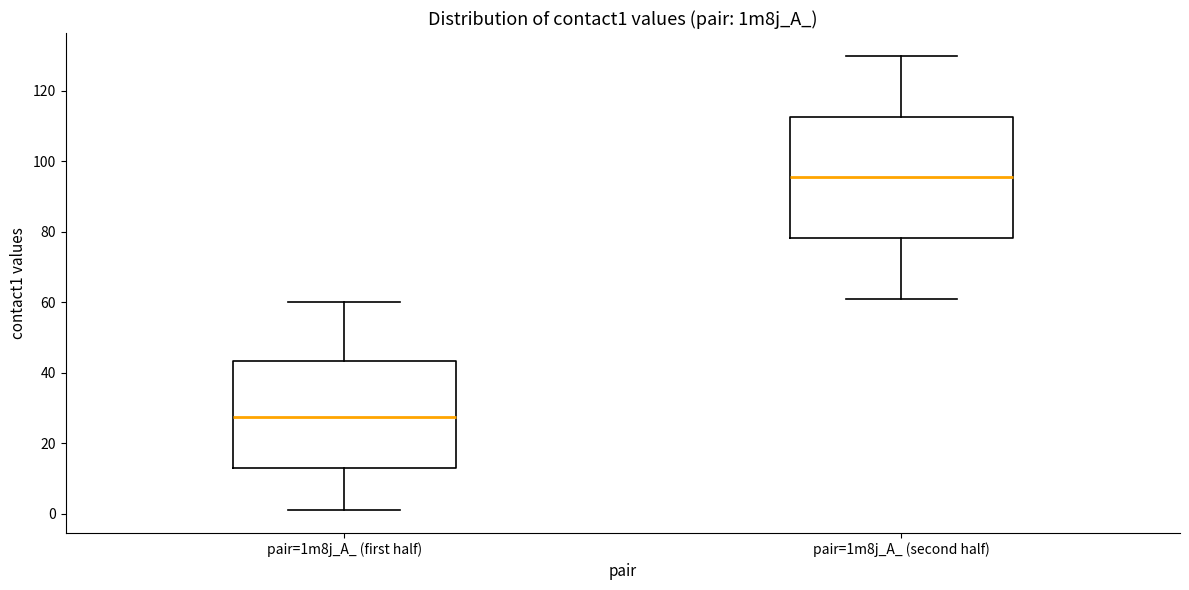

Where is the upper edge of the box for pair=1m8j_A_ (first half) on the y-axis? The values are not printed on the chart, so give them approximately, as read against the axis.

44